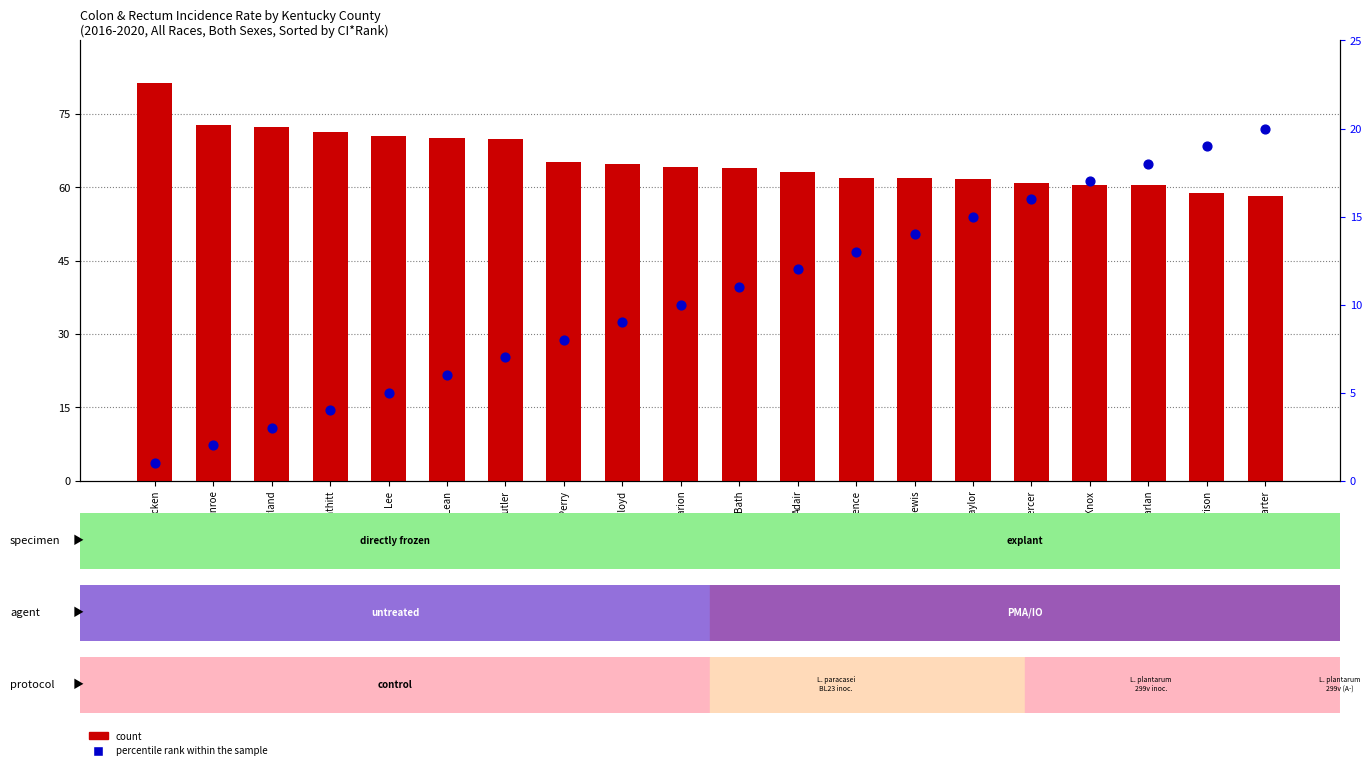

At how many categories does at least one series exceed 73?

1